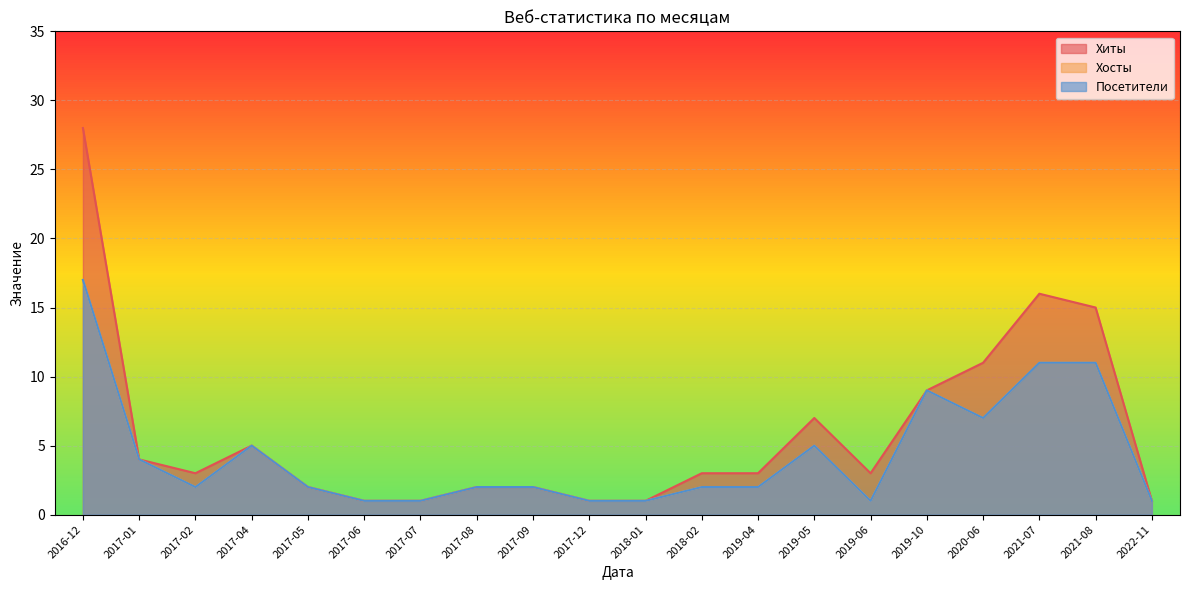

What position from the right is 2020-06?

4